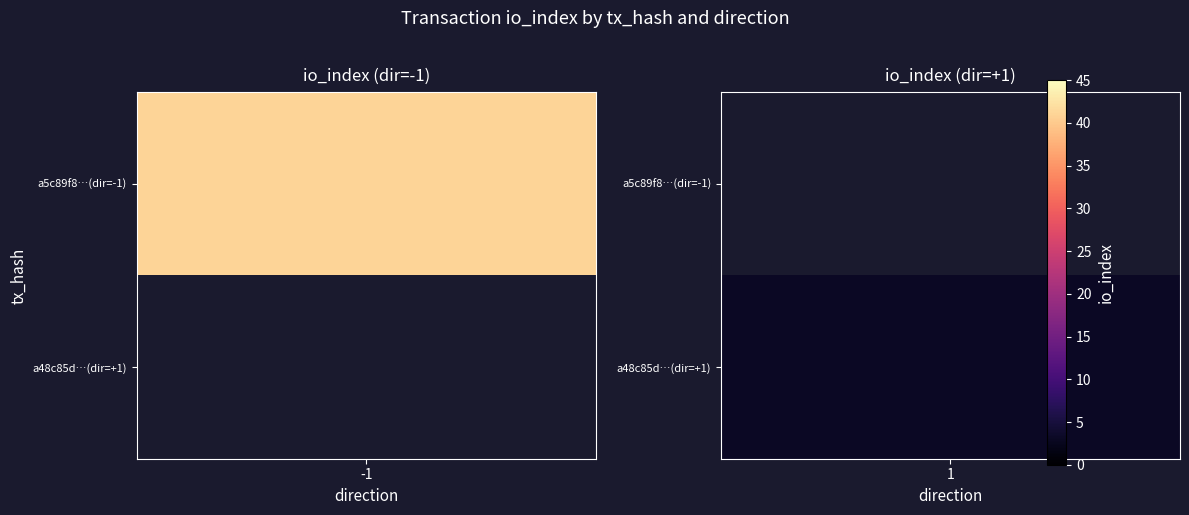

Reading right to left, extract all data points from this chart.

a5c89f8462f53abd5fe6afb0bbfb4f137f161f6: 41	-1
a48c85d0c2c84bb820386c4255782dd6f9ccbb6: 3	1